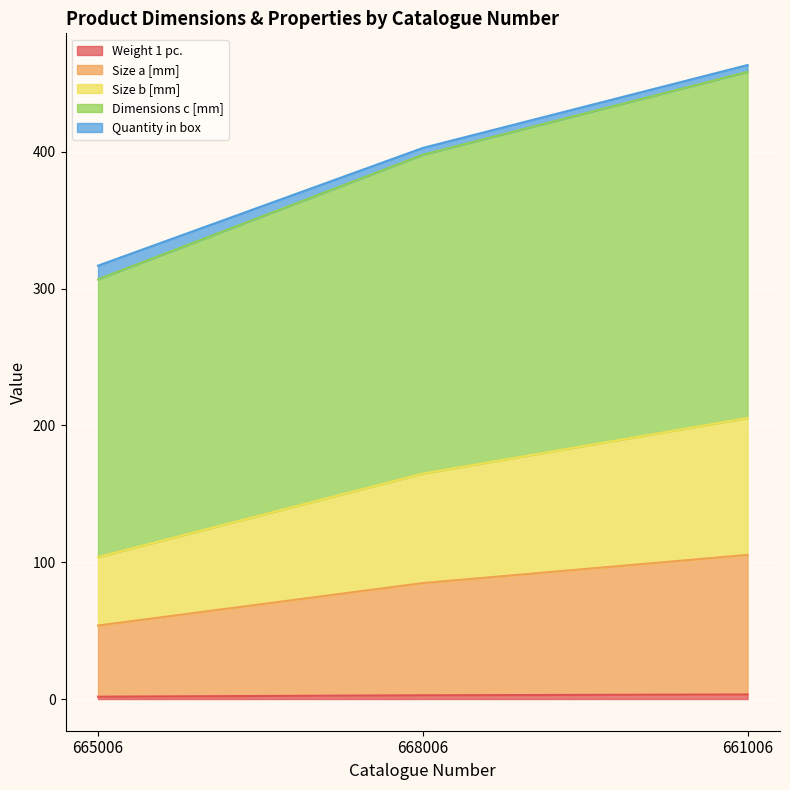

At which category is the sum across all series the highest?

661006